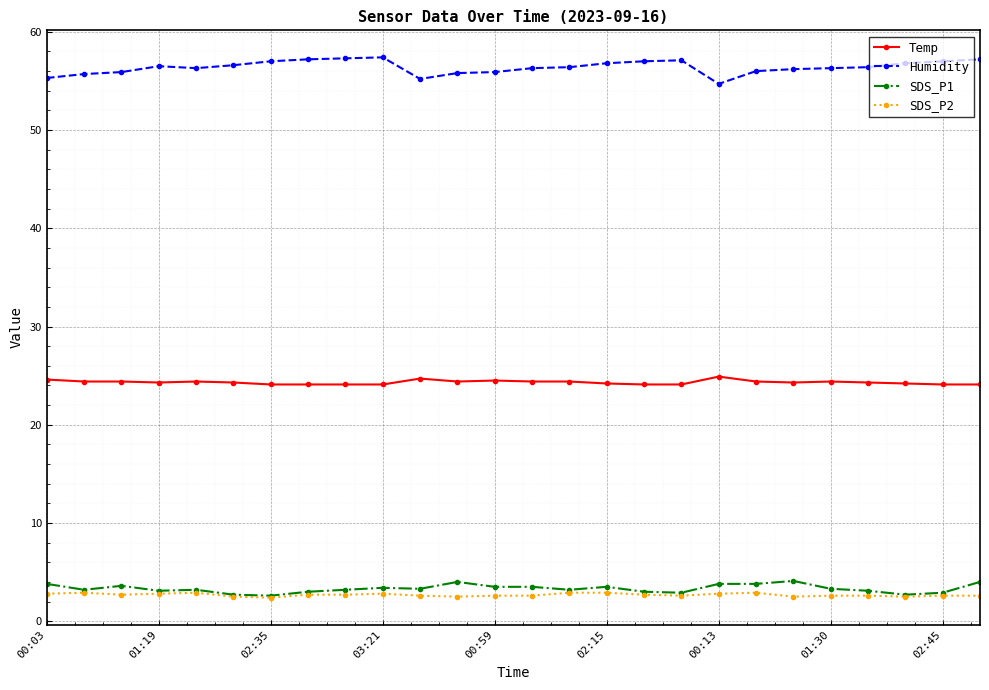

True or false: Humidity and SDS_P1 intersect in this chart.

False